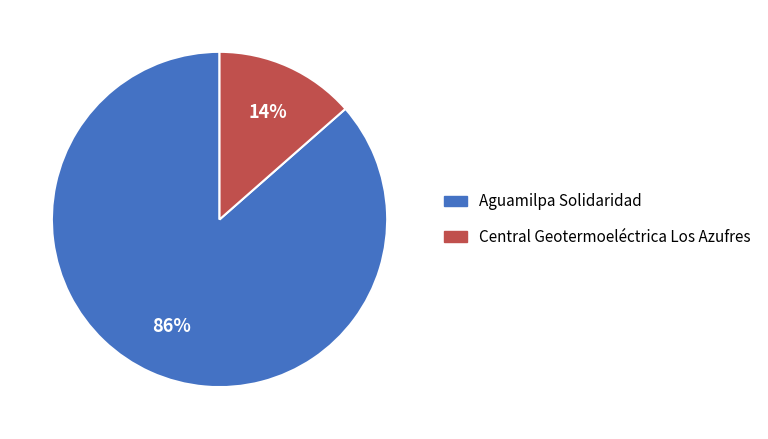

Which category has the biggest portion of the pie?

Aguamilpa Solidaridad